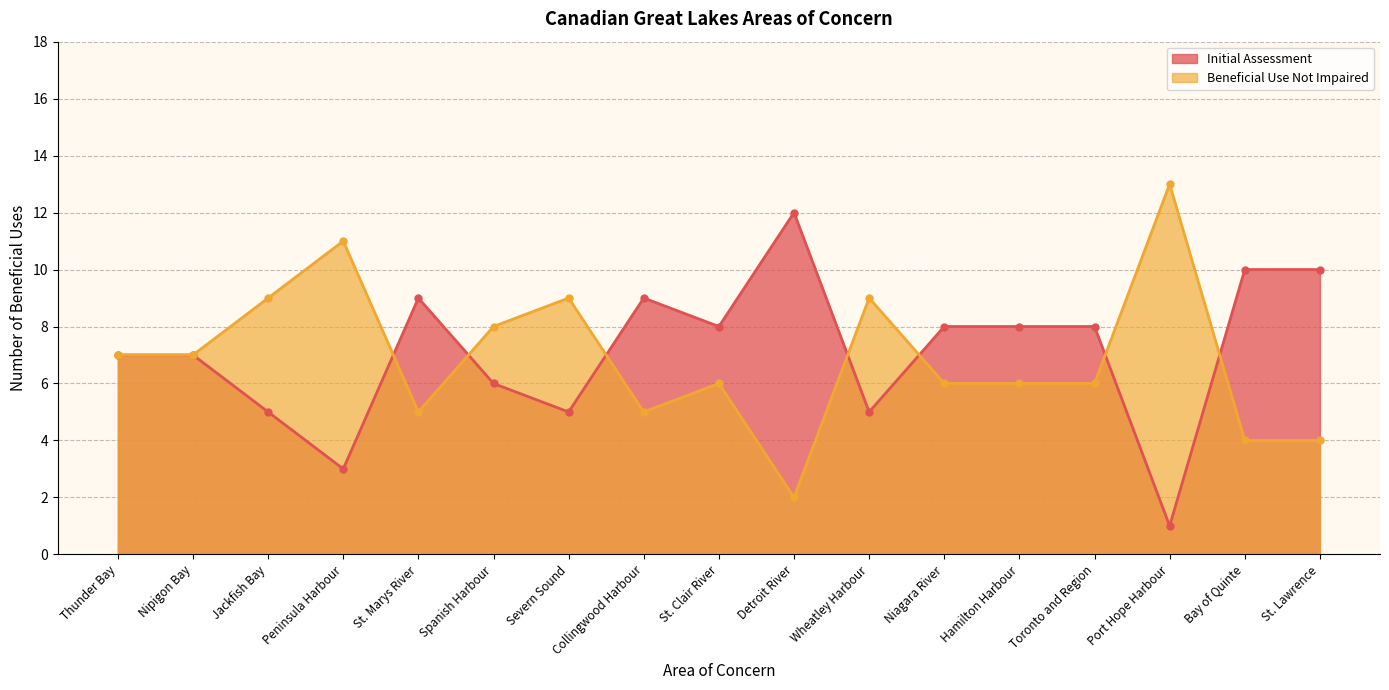

Reading left to right, list all the values displayed in this chart.

Initial Assessment: Thunder Bay=7	Nipigon Bay=7	Jackfish Bay=5	Peninsula Harbour=3	St. Marys River=9	Spanish Harbour=6	Severn Sound=5	Collingwood Harbour=9	St. Clair River=8	Detroit River=12	Wheatley Harbour=5	Niagara River=8	Hamilton Harbour=8	Toronto and Region=8	Port Hope Harbour=1	Bay of Quinte=10	St. Lawrence=10
Beneficial Use Not Impaired: Thunder Bay=7	Nipigon Bay=7	Jackfish Bay=9	Peninsula Harbour=11	St. Marys River=5	Spanish Harbour=8	Severn Sound=9	Collingwood Harbour=5	St. Clair River=6	Detroit River=2	Wheatley Harbour=9	Niagara River=6	Hamilton Harbour=6	Toronto and Region=6	Port Hope Harbour=13	Bay of Quinte=4	St. Lawrence=4